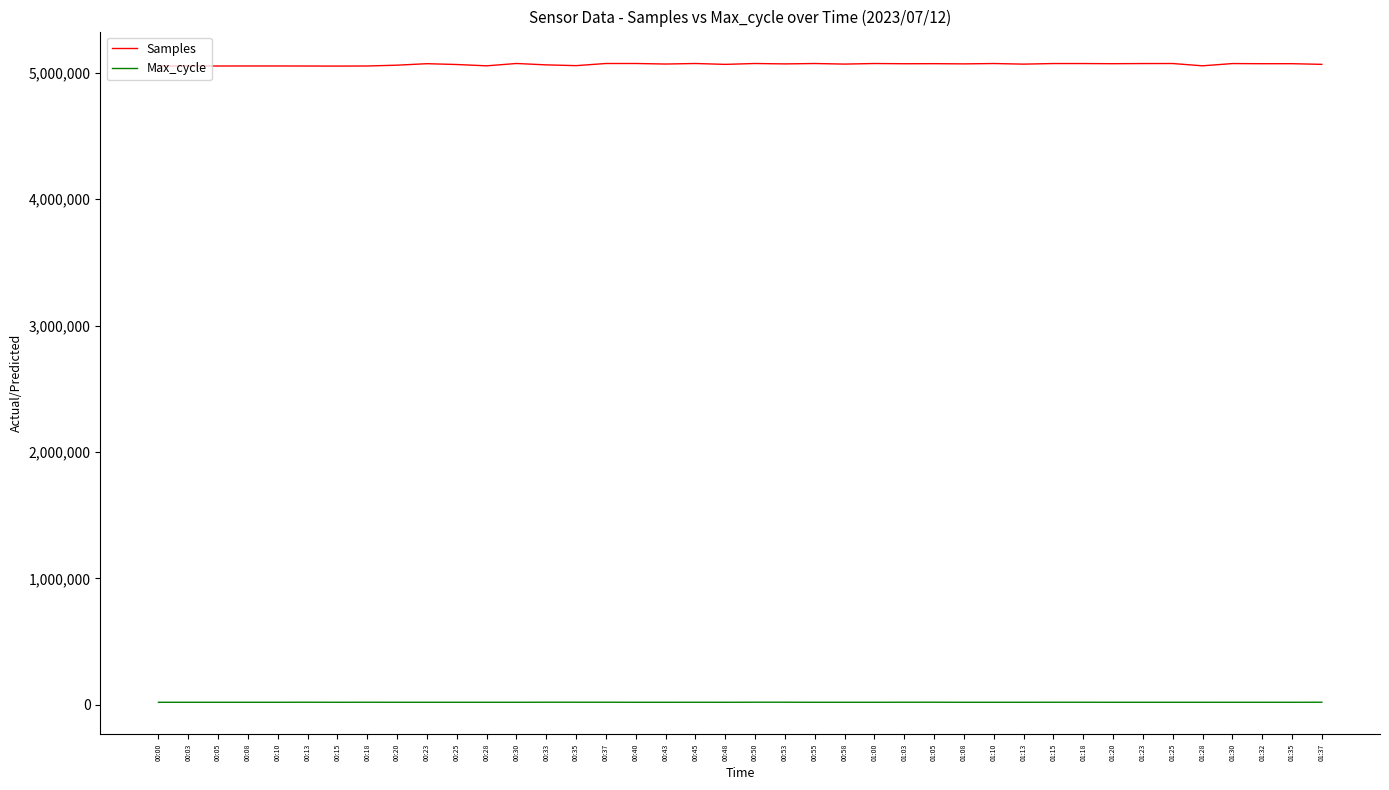

True or false: Max_cycle and Samples intersect in this chart.

False